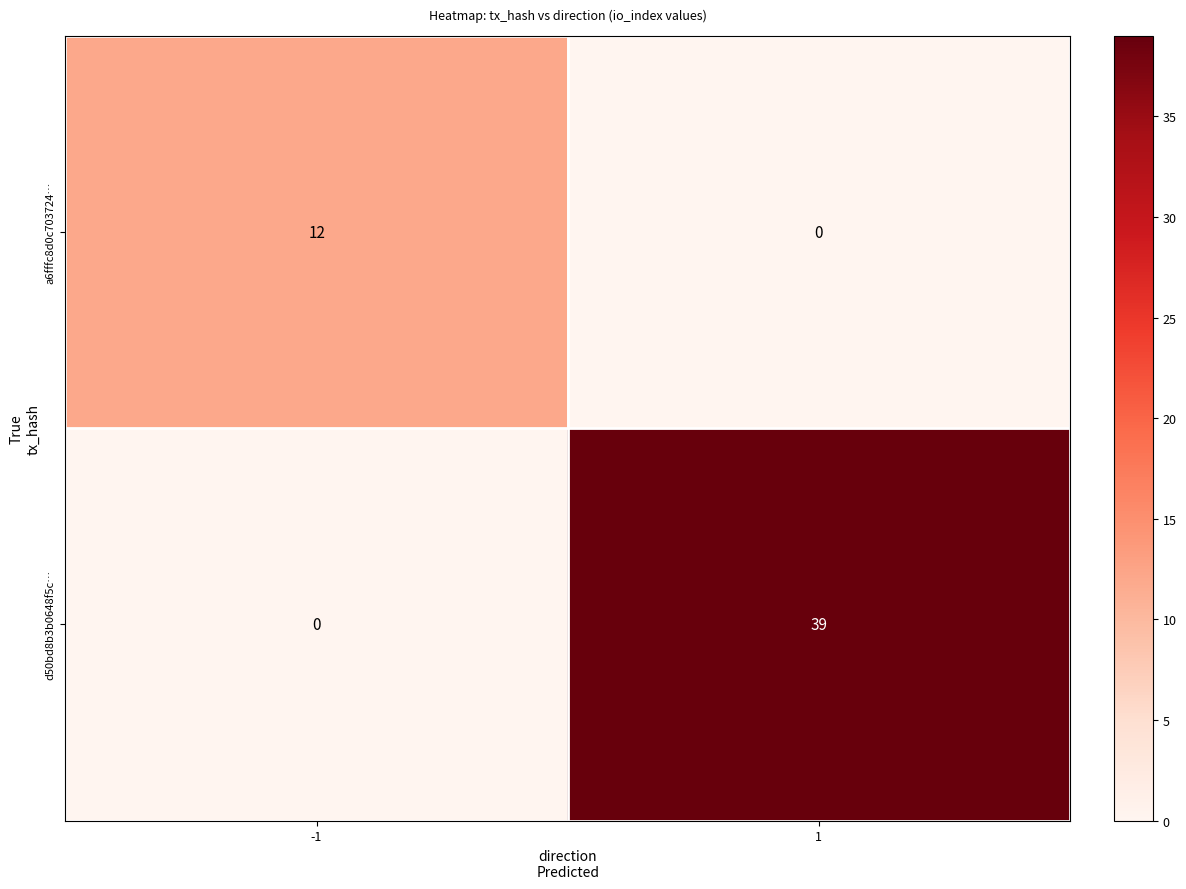

What is the spread (max minus min) of values at 1?

39